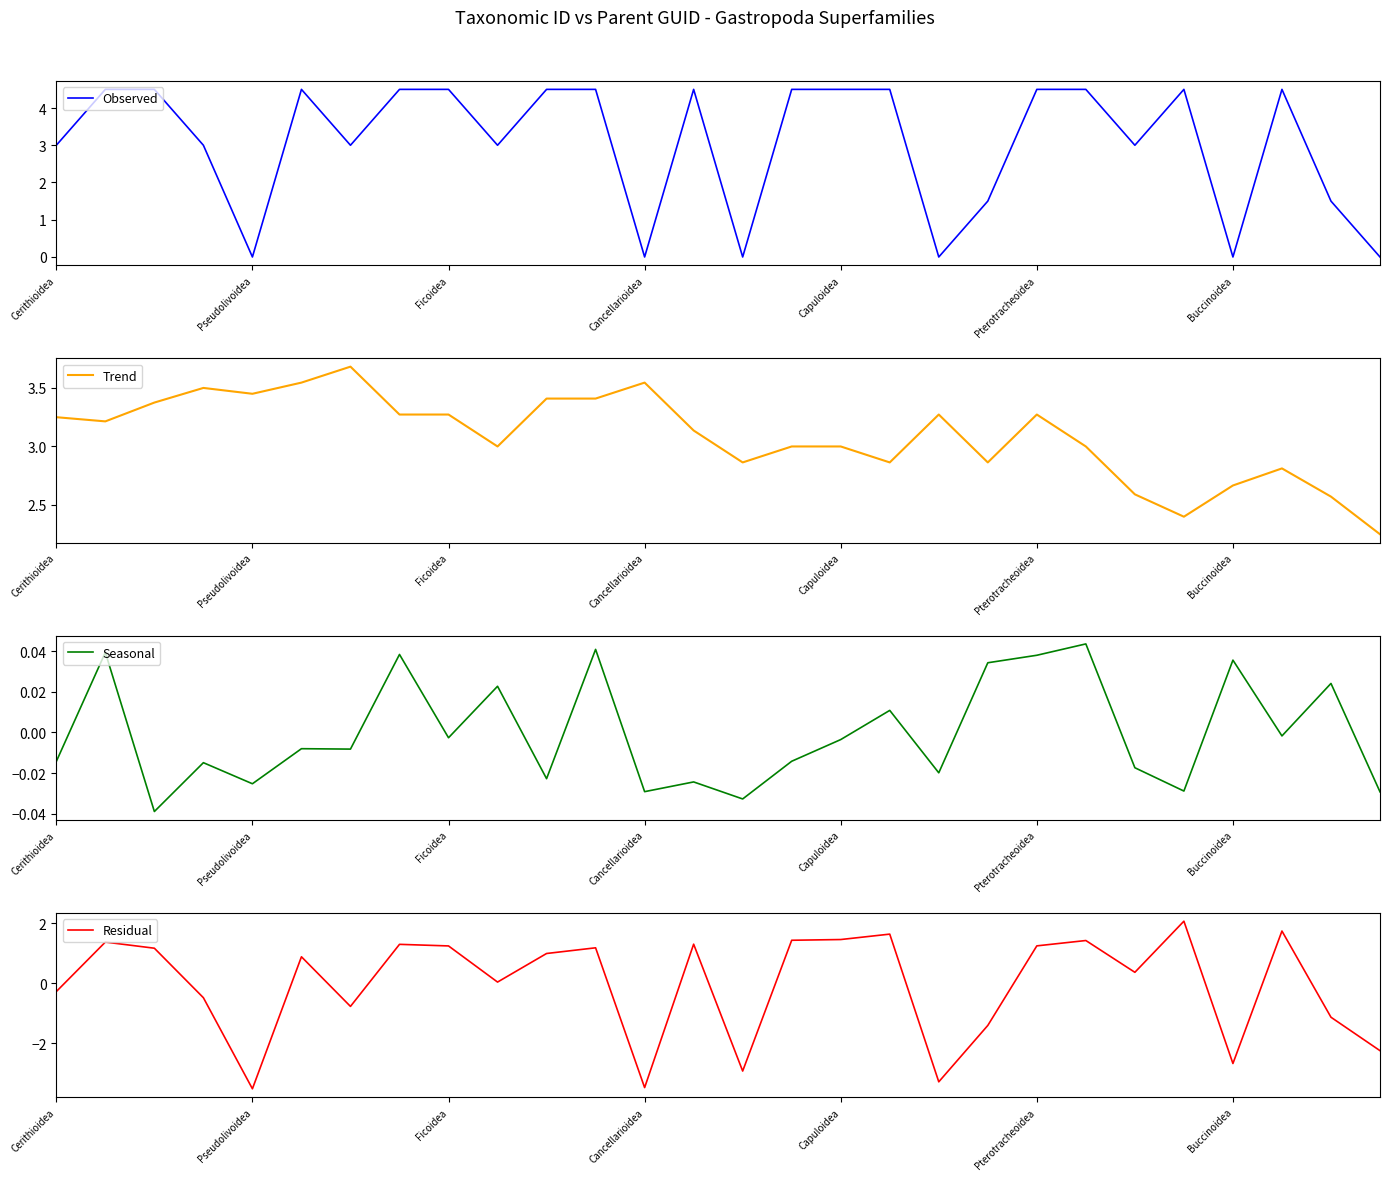

Which series has the largest total across all categories?

Trend